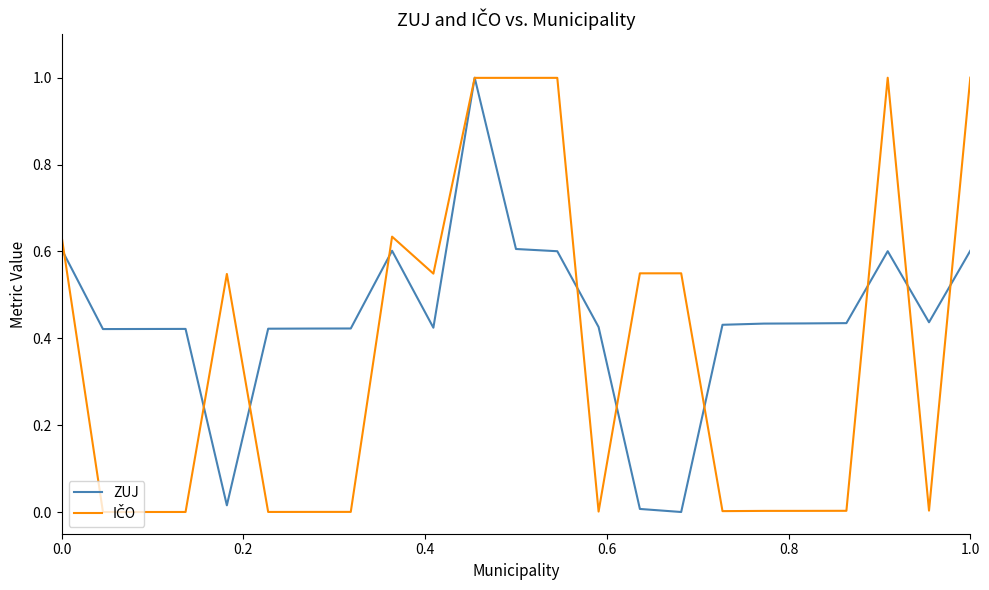

Which series has the largest total across all categories?

ZUJ